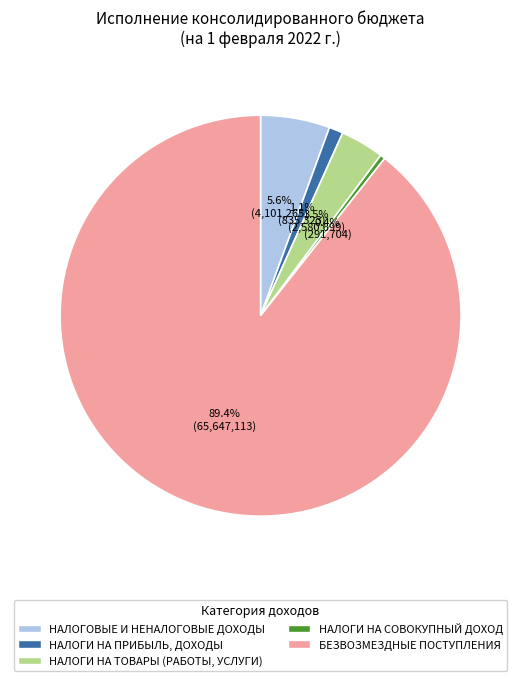

What is the smallest slice in the pie chart?

НАЛОГИ НА СОВОКУПНЫЙ ДОХОД